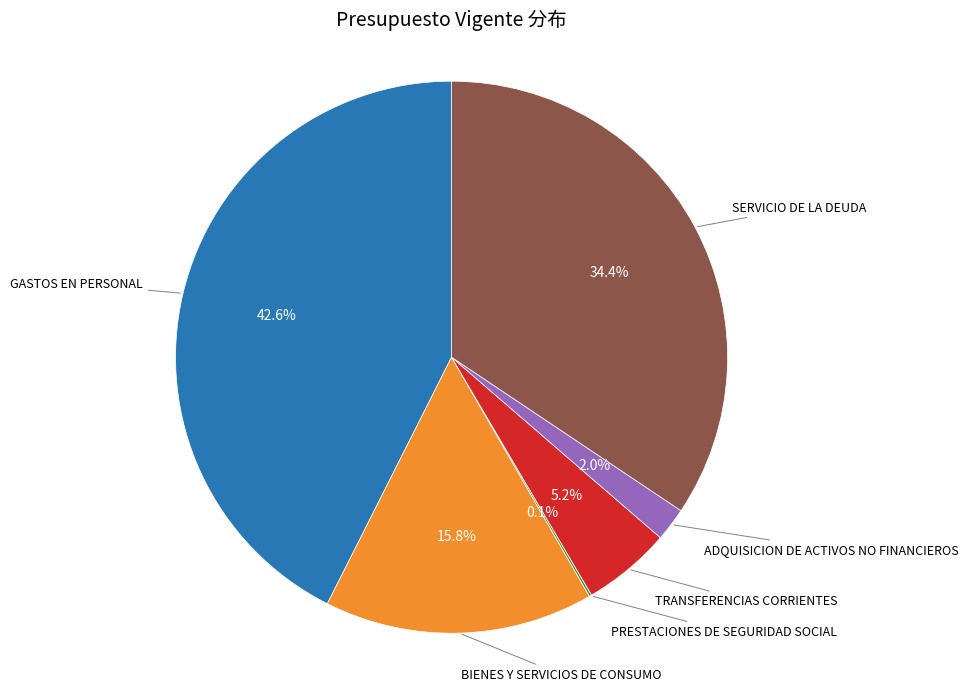

Is there a majority slice in this chart?

No